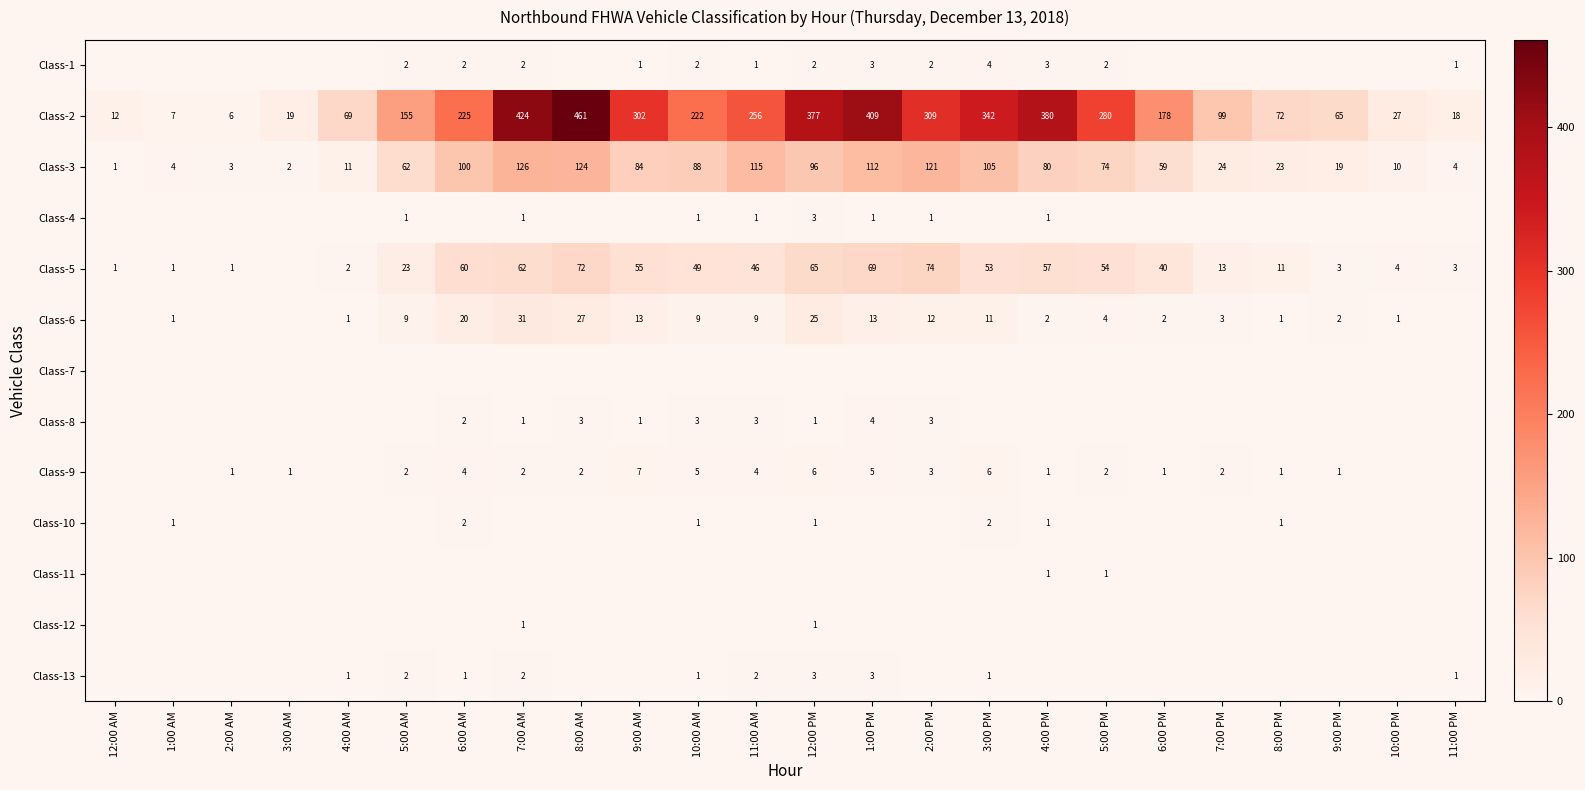

The value of Class-13 at 12:00 PM is 3. True or false?

True